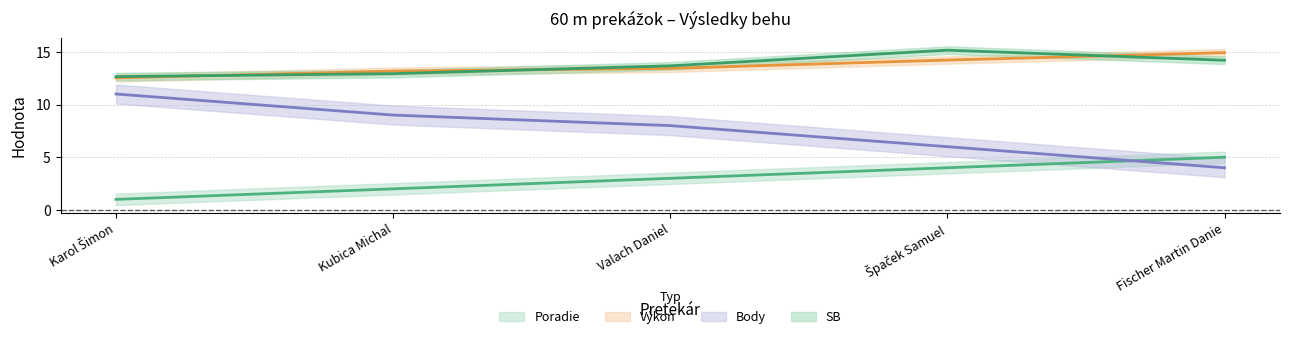

How many values in the Body series are below 8?

2